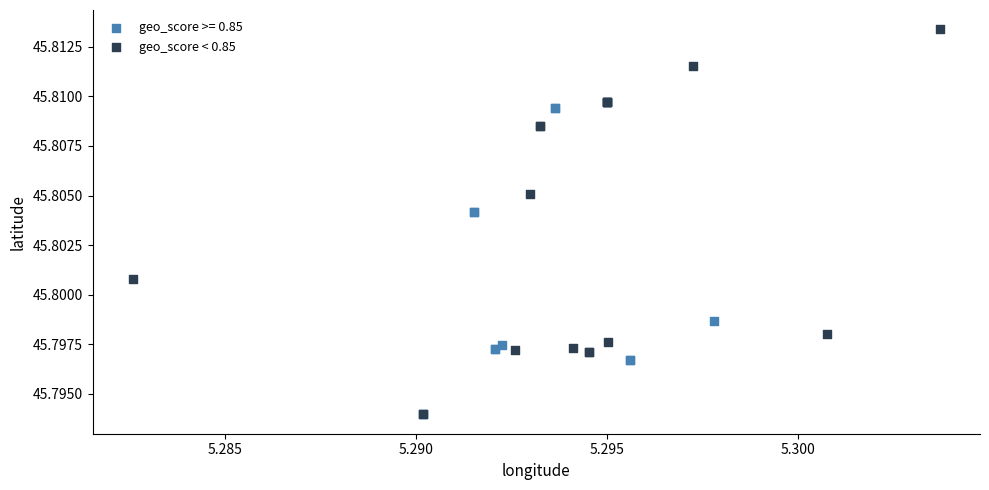

Which series contains the highest Y value?

geo_score < 0.85